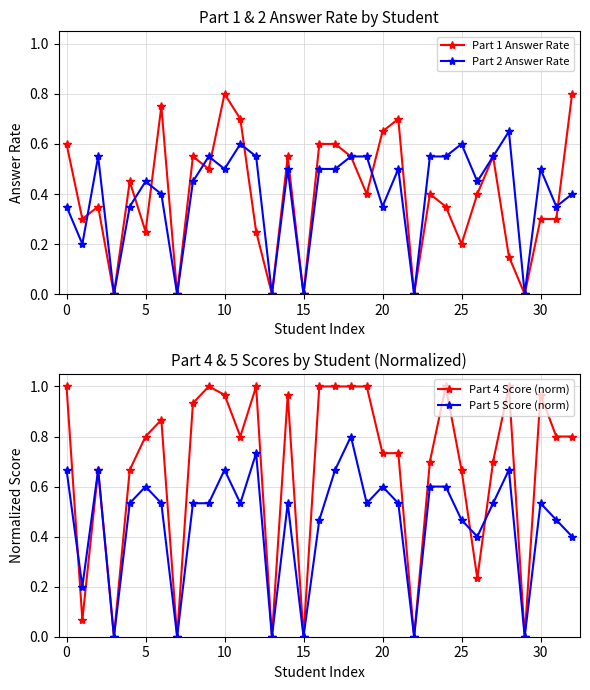

The value of Part 1 Answer Rate at 0 is 0.2. True or false?

False